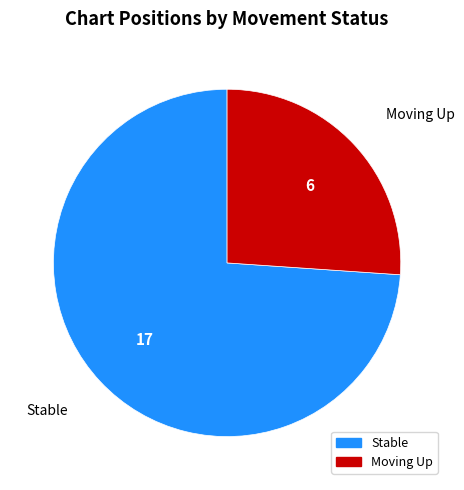

Is there a majority slice in this chart?

Yes